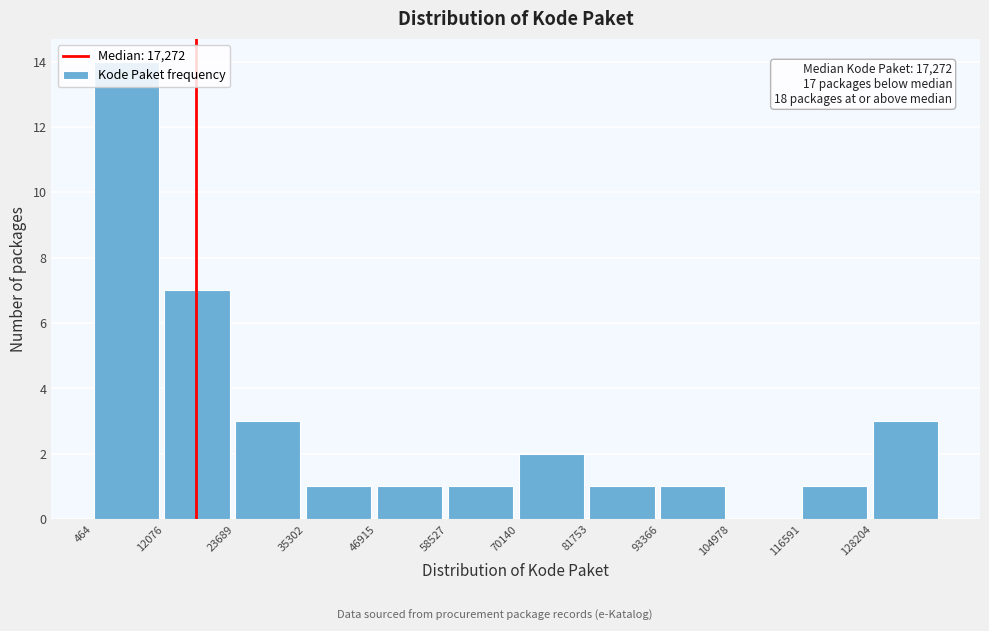

Over which range of the x-axis is the bar tallest?

0 to 12000